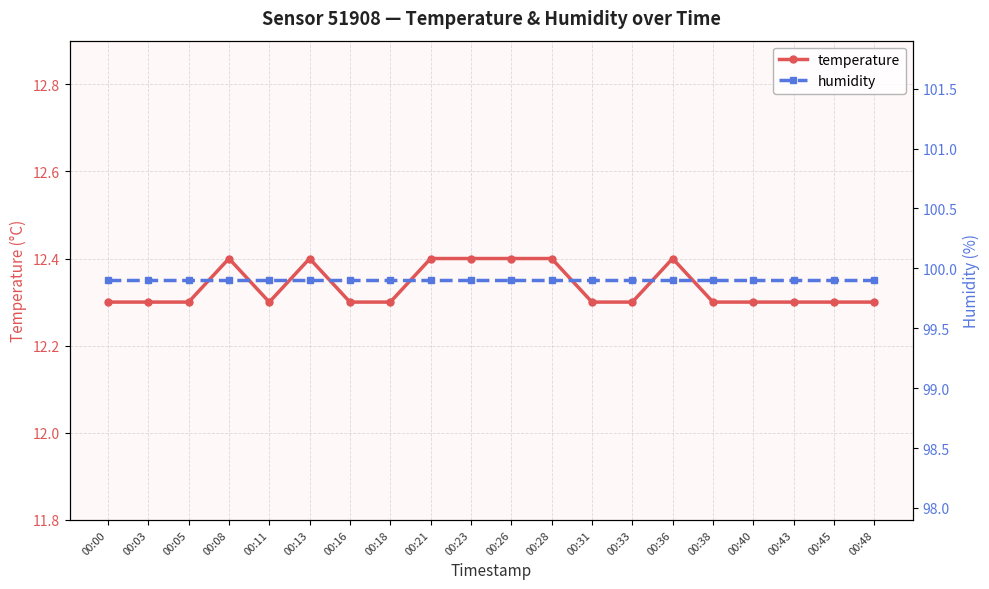

What value does the humidity series have at 00:31?

99.9